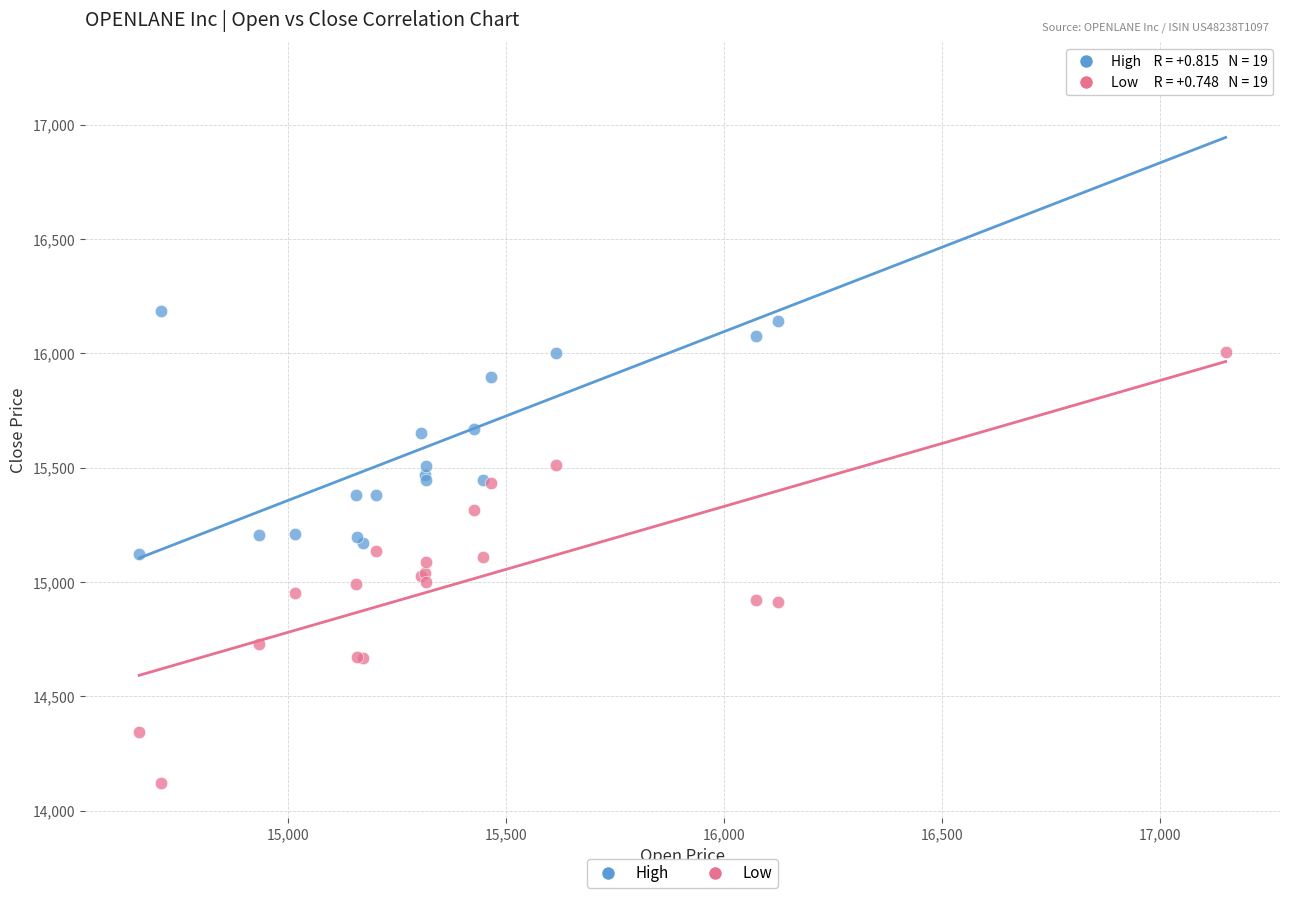

Which series has the widest spread of Y values?

High